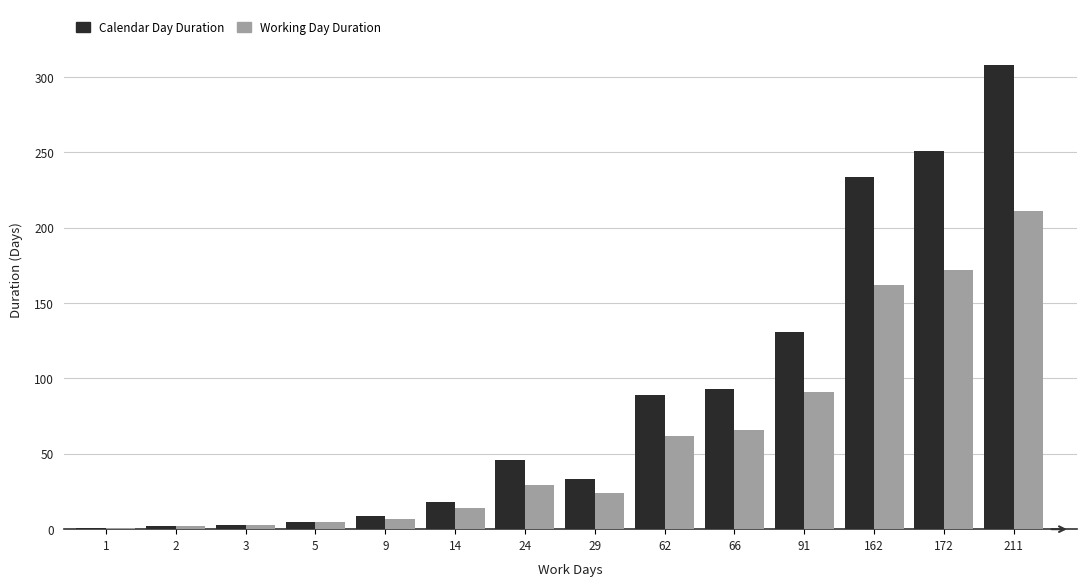

The value of Calendar Day Duration at 24 is 27. True or false?

False